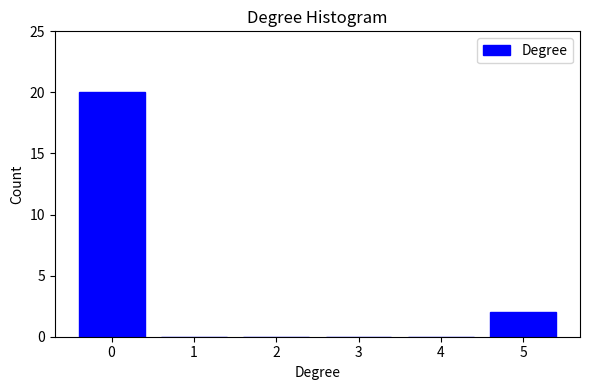

Reading right to left, what are all the values shown in this chart?

5=2	4=0	3=0	2=0	1=0	0=20